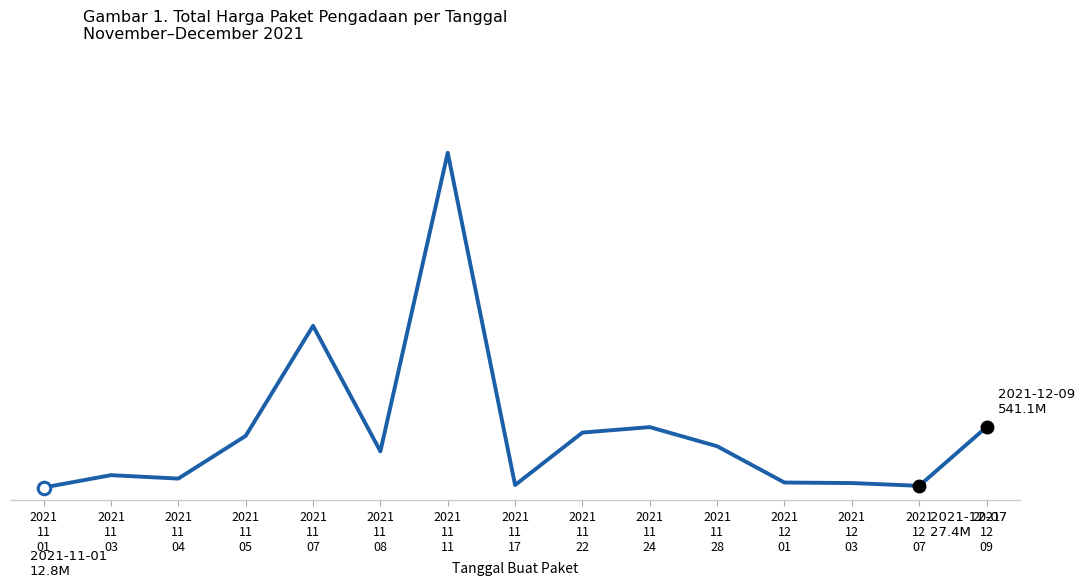

Does the chart display data point markers on the line(s)?

No